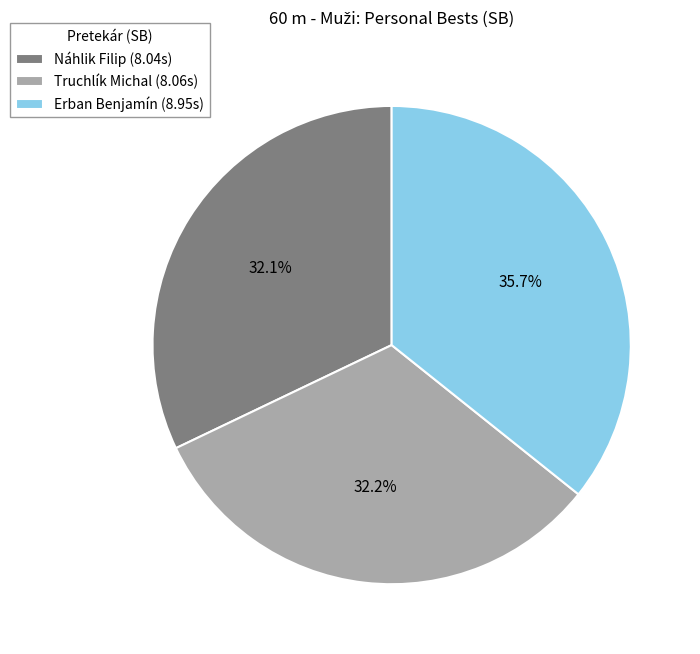

How many slices are in this pie chart?

3